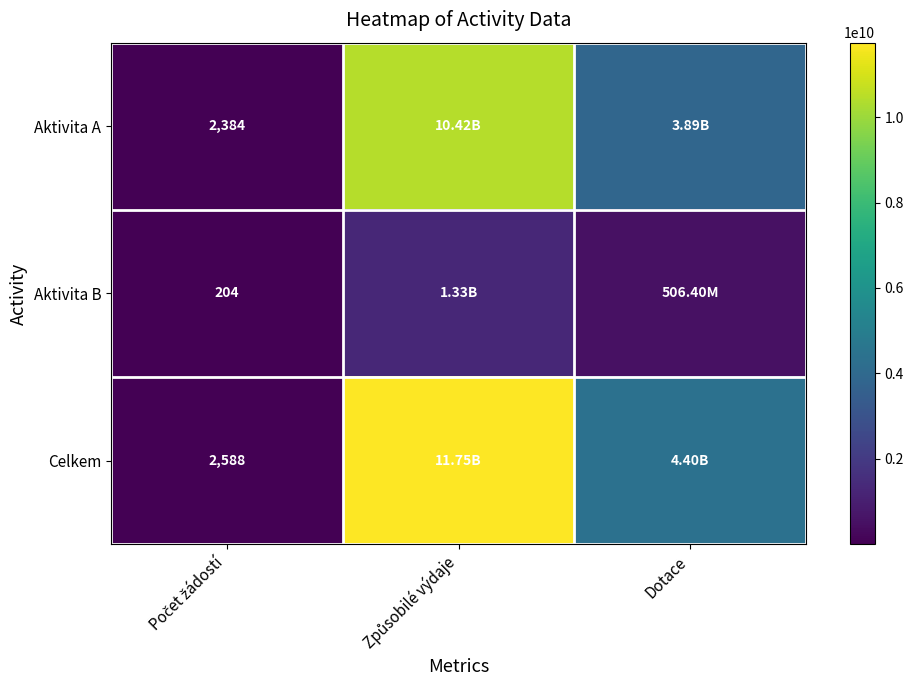

How many distinct data groups are displayed?

3